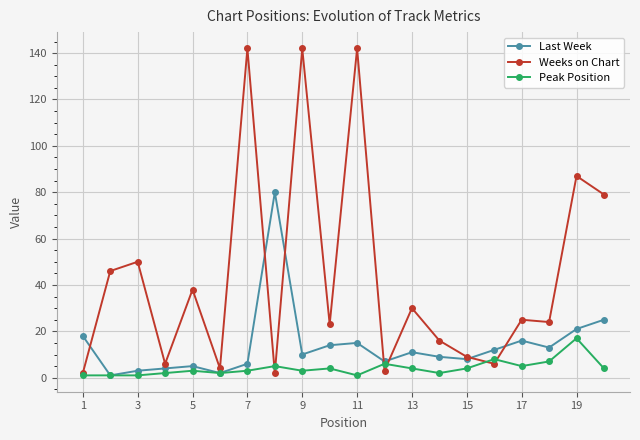

What is the sum of all Last Week values?

280